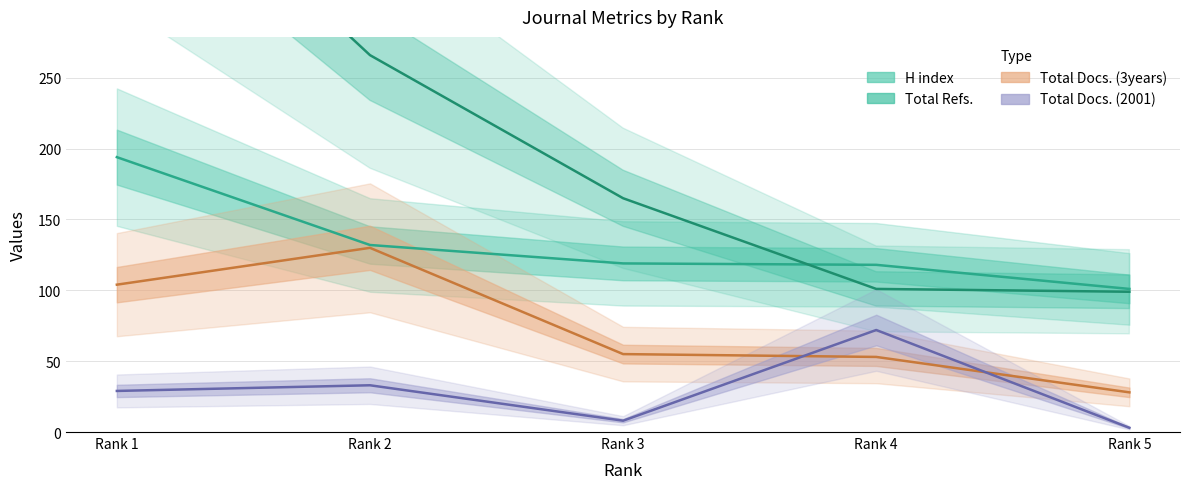

What is the value of the H index point at the 5th from the left?

101